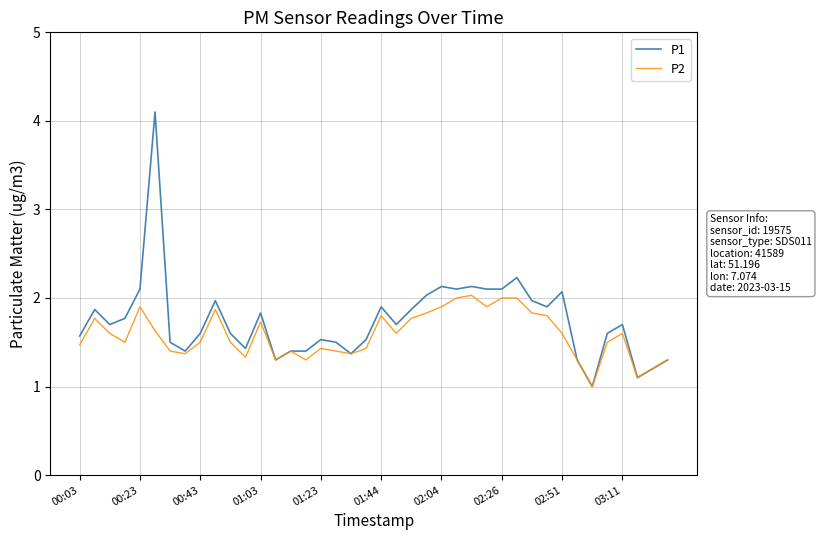

Rank the series by their maximum value, from highest to lowest.

P1, P2